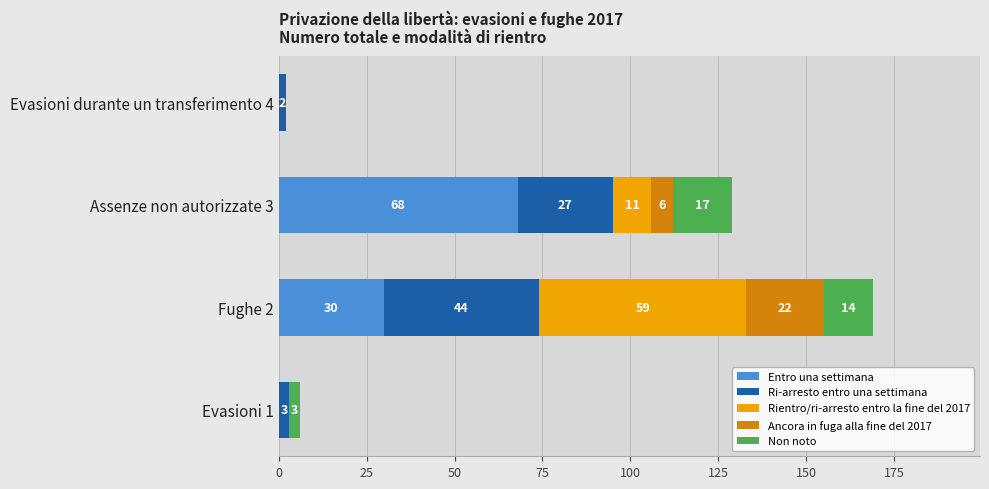

What is the total value across all series at Assenze non autorizzate 3?

129